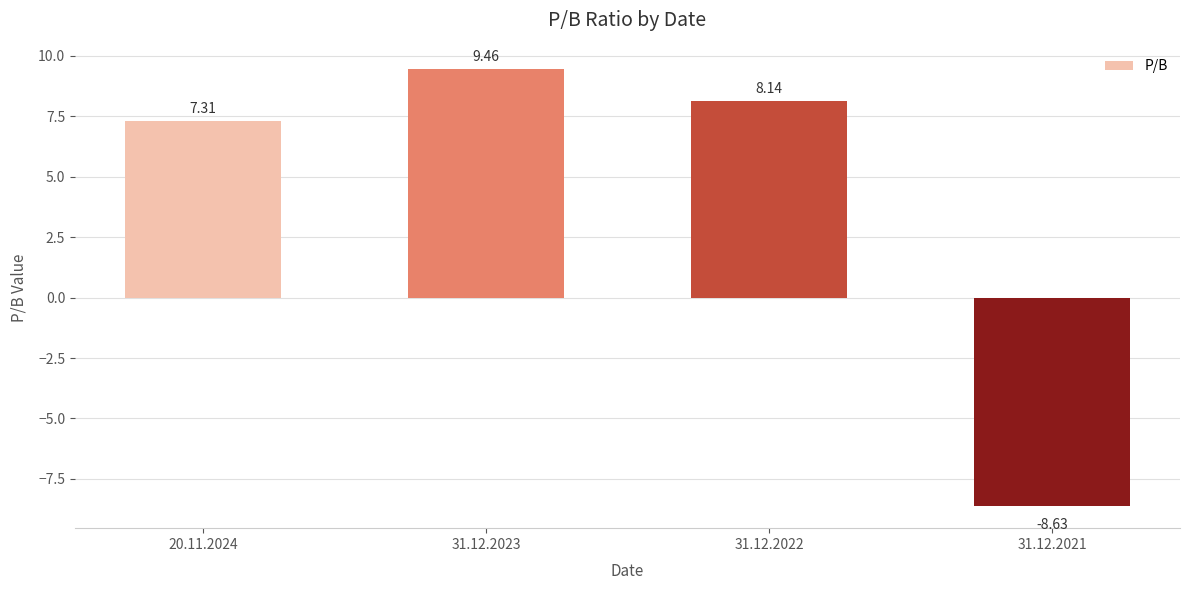

Approximately how many times larger is the value at 31.12.2022 compared to 31.12.2023?

0.9